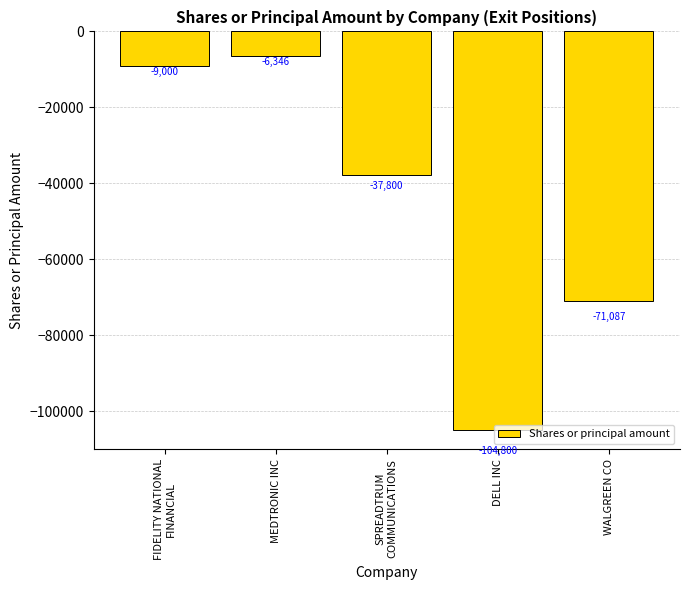

Reading left to right, extract all data points from this chart.

-9000	-6346	-37800	-104800	-71087